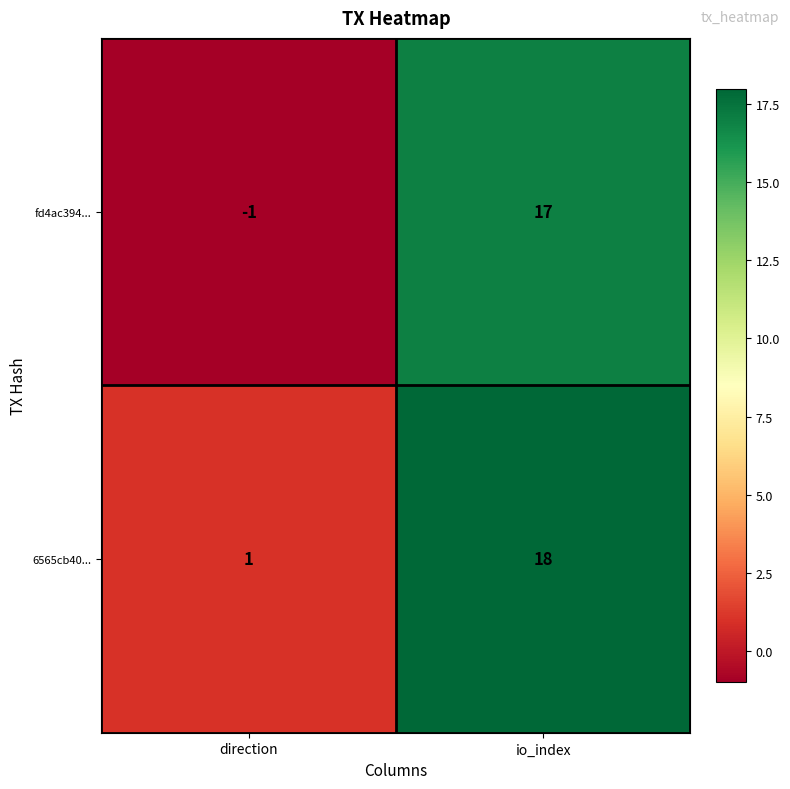

At which category is the sum across all series the highest?

io_index